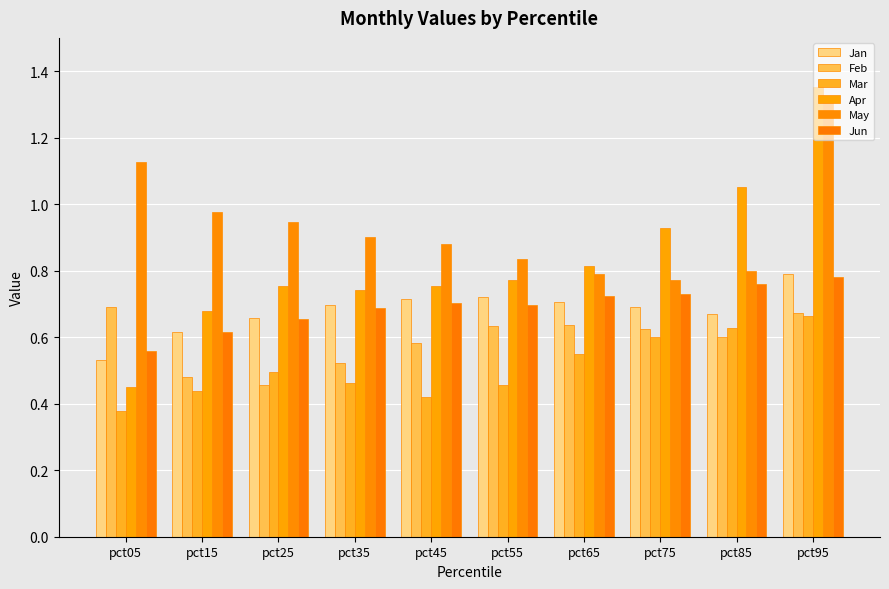

Does the chart contain stacked bars?

No